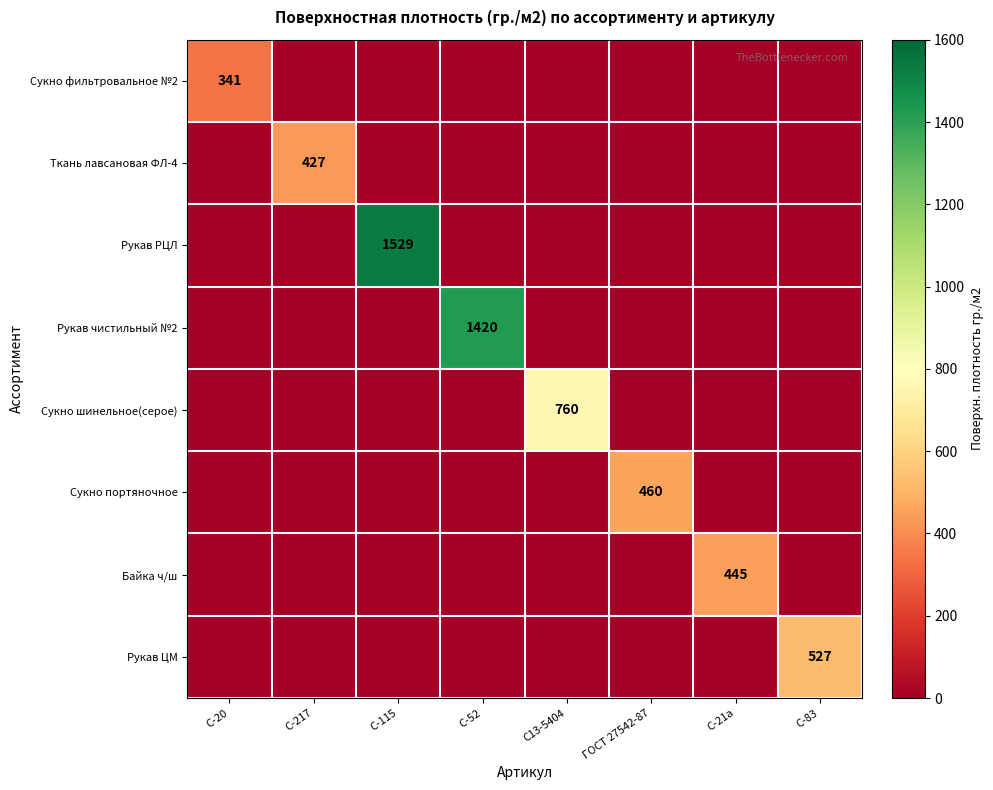

The Байка ч/ш series shows 178 at С-21а. True or false?

False